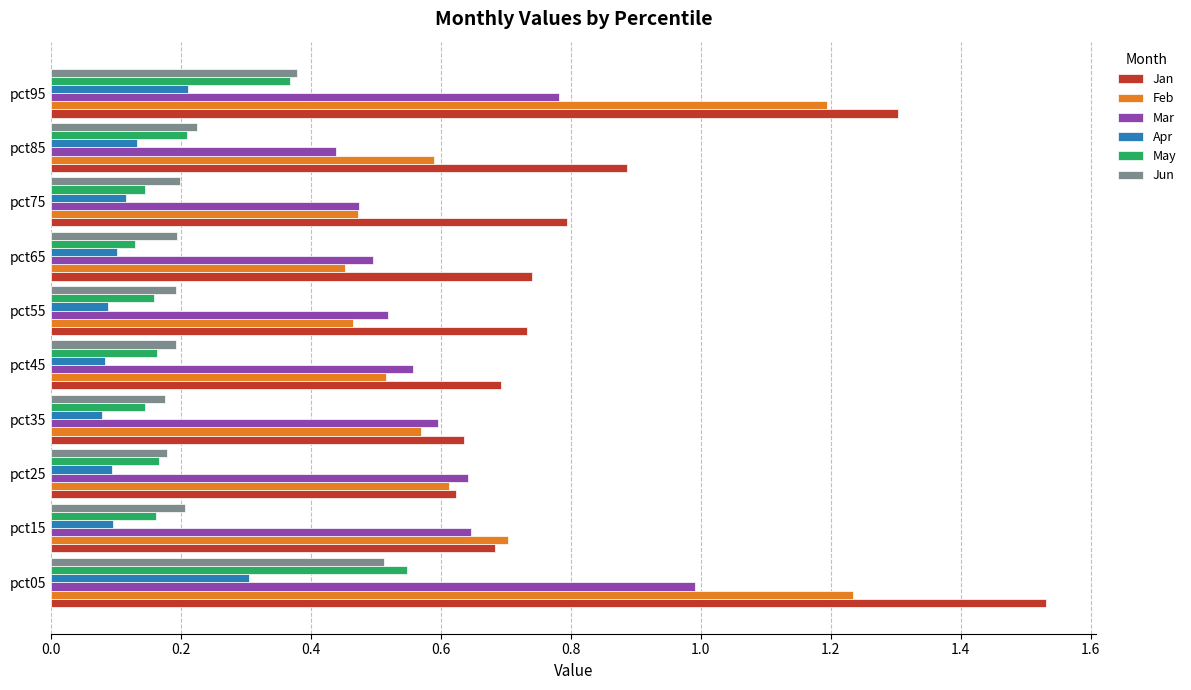

What is the difference between the maximum and minimum values in the Jan series?

0.9